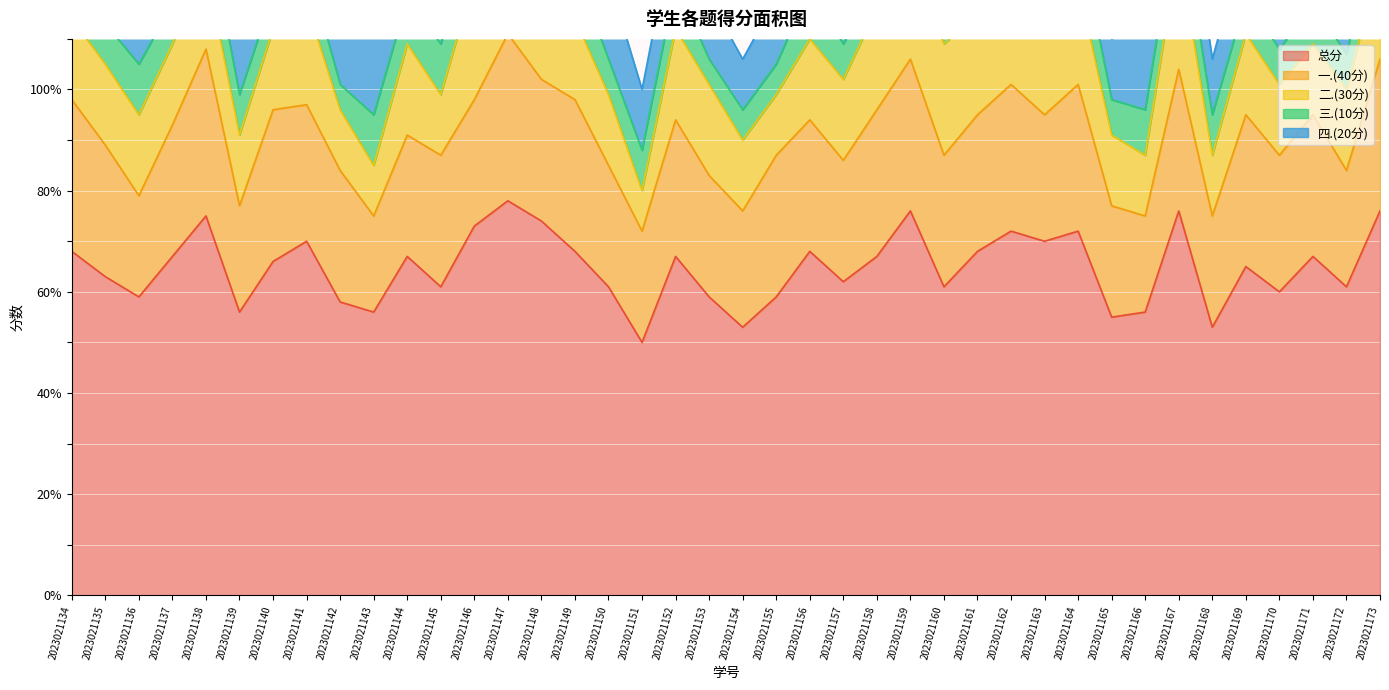

What is the value of the 四.(20分) point at the 28th from the left?

12